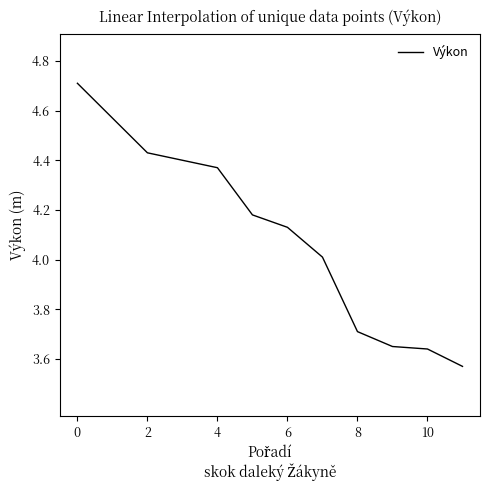

What is the difference between the maximum and minimum values?

1.1